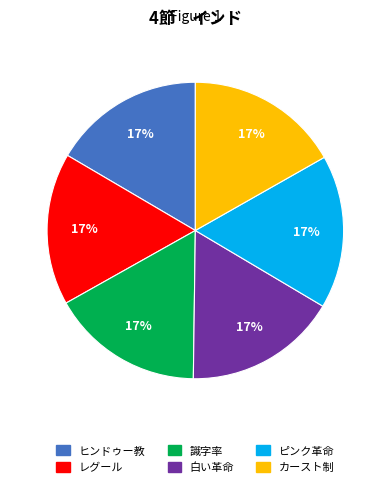

What percentage is the 識字率 slice, to the nearest percent?

17%